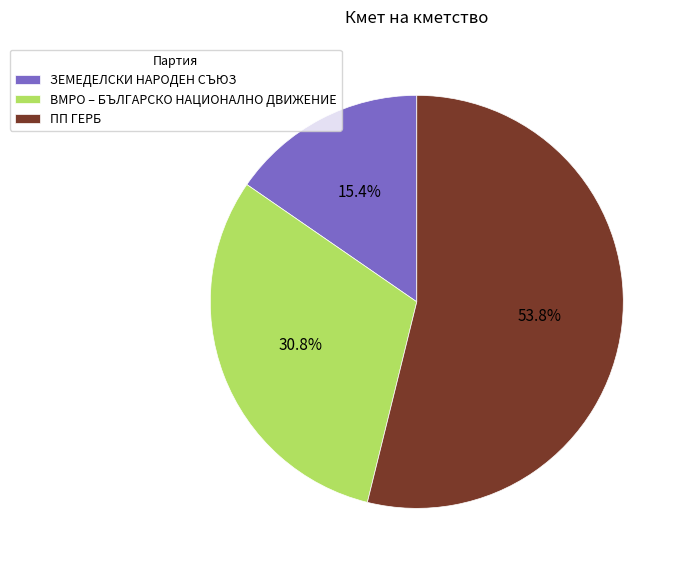

Count the number of slices in the pie.

3